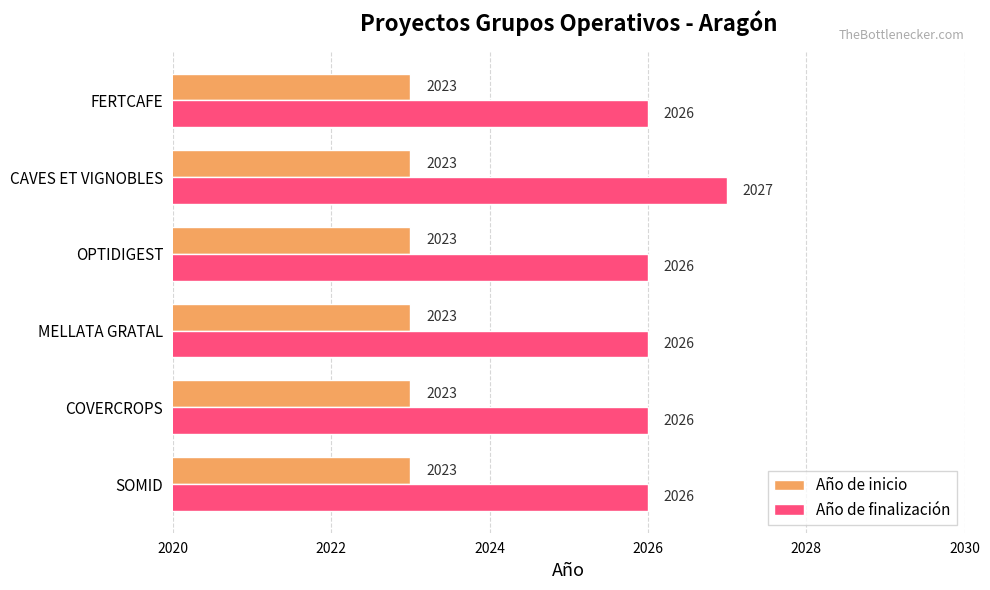

What is the highest value of the Año de finalización series?

2027